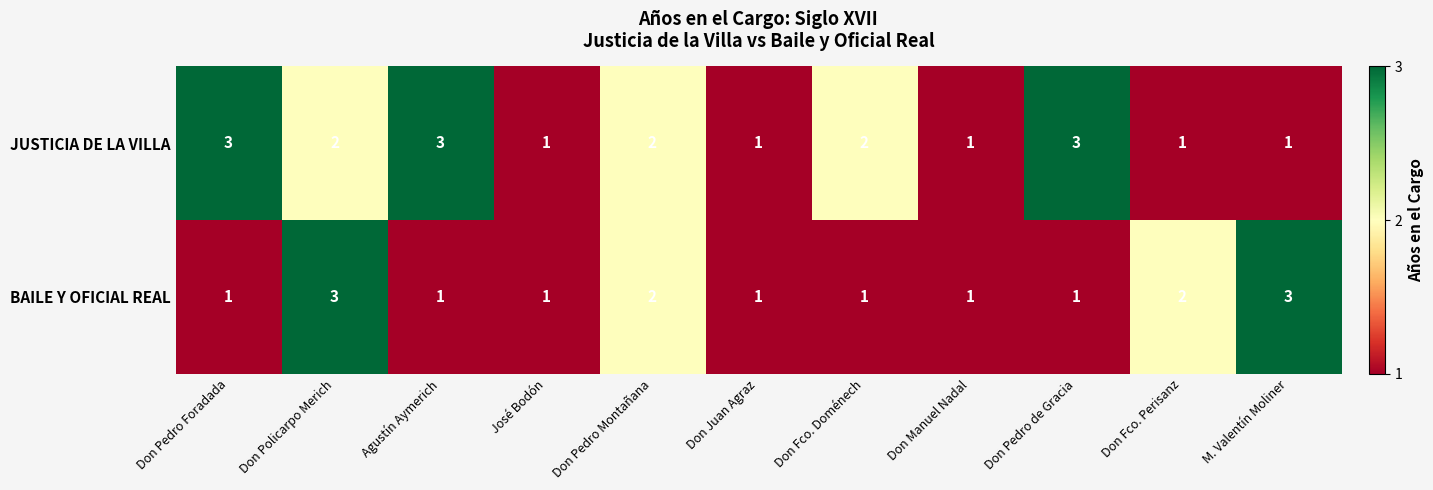

Which series changed the most between Don Policarpo Merich and Don Fco. Doménech?

BAILE Y OFICIAL REAL